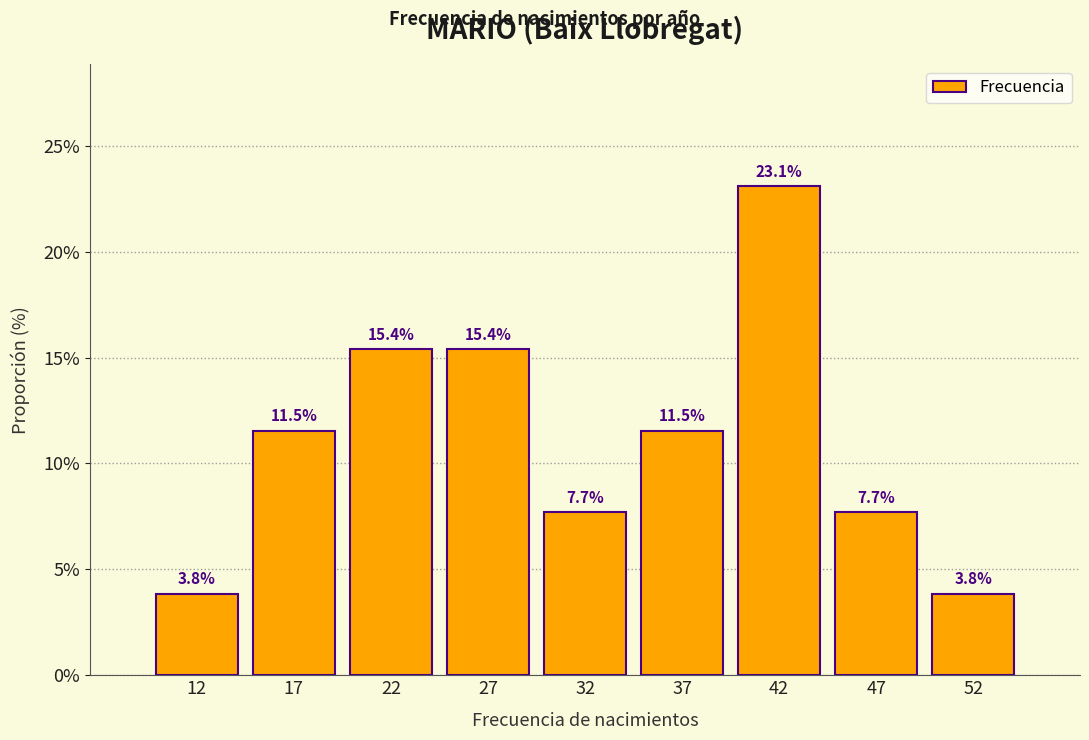

Reading left to right, what are all the values shown in this chart?

12=3.8	17=11.5	22=15.4	27=15.4	32=7.7	37=11.5	42=23.1	47=7.7	52=3.8